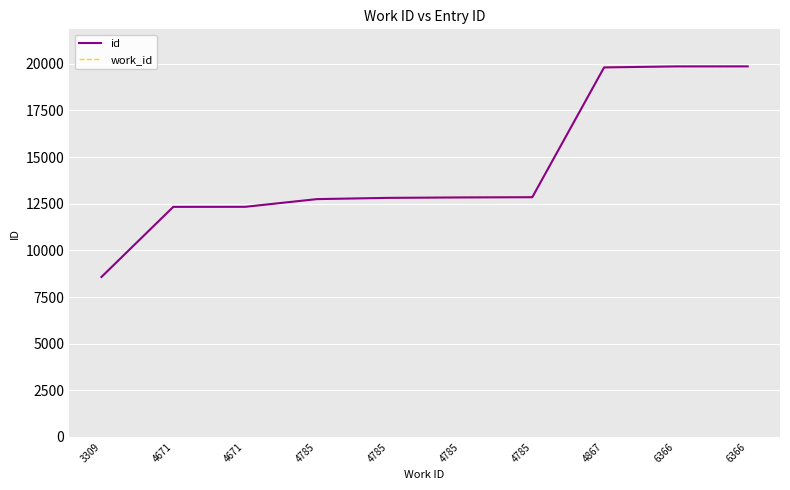

At how many categories does at least one series exceed 15939?

3